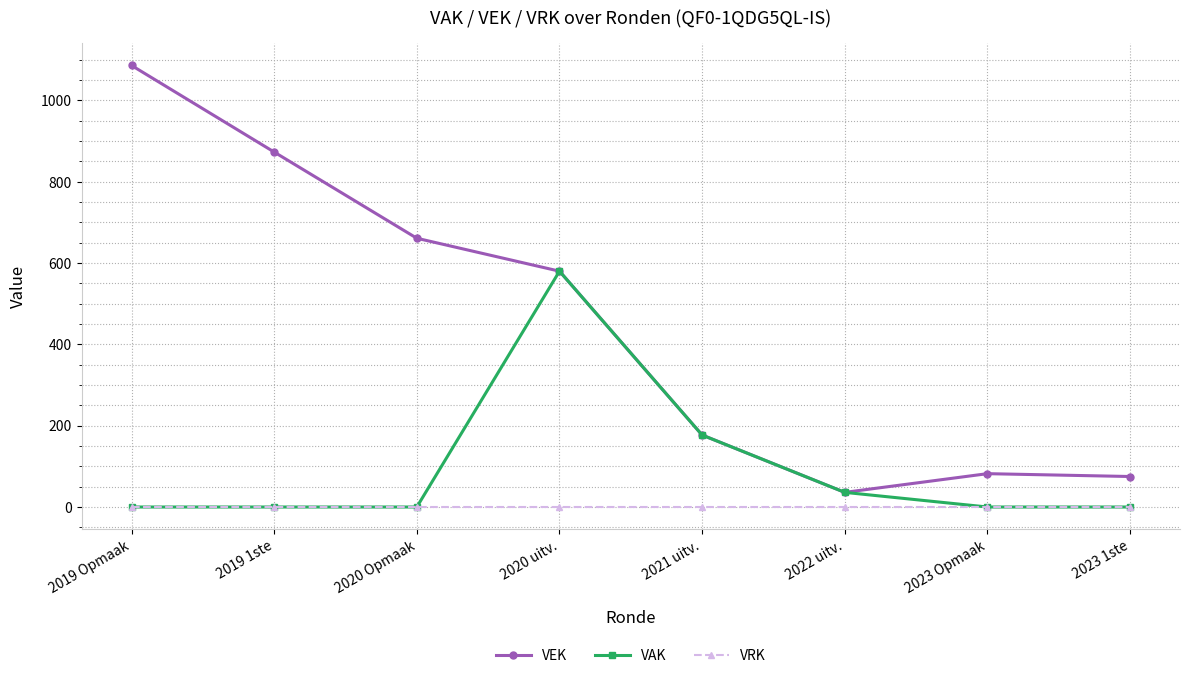

List the series in order of their peak value, lowest first.

VRK, VAK, VEK